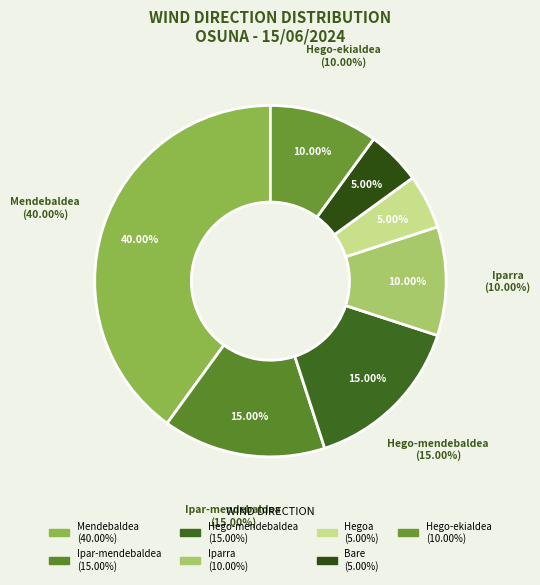

Does any single category account for the majority?

No